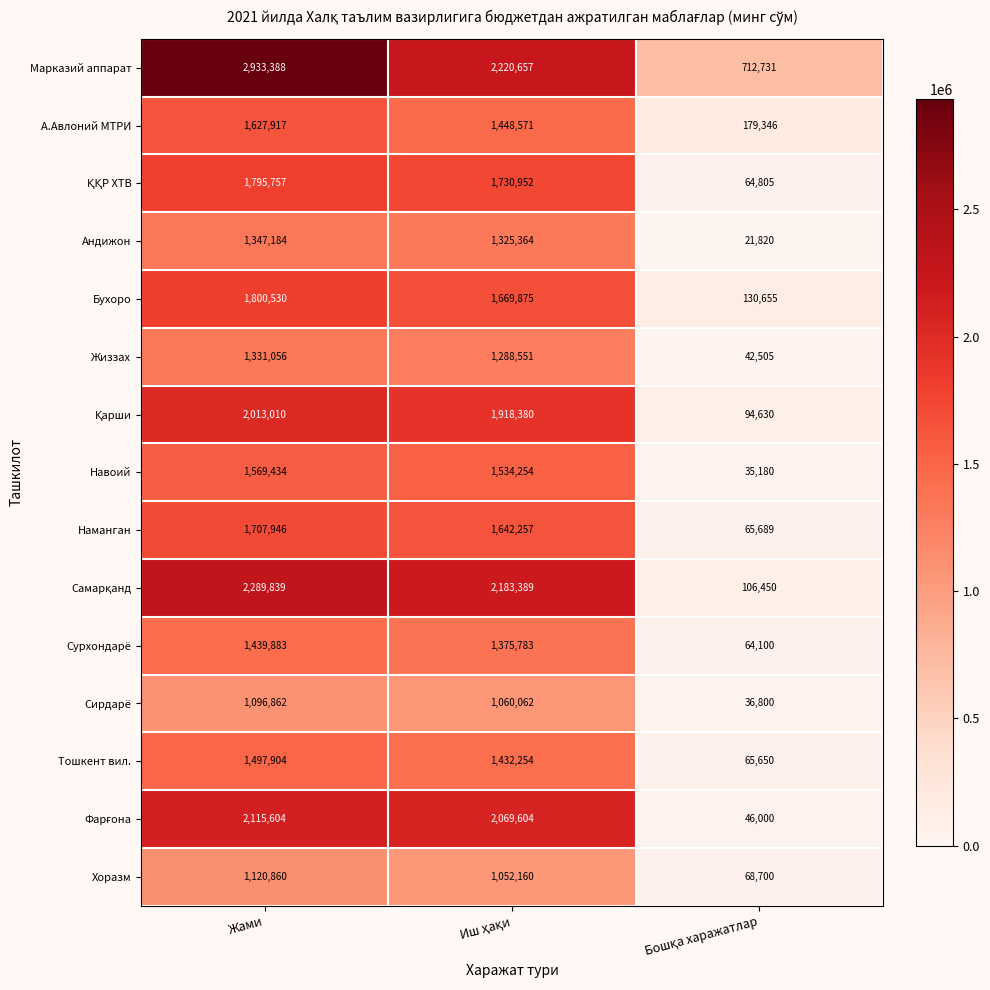

Is it true that Наманган equals 2441269 at Жами?

False